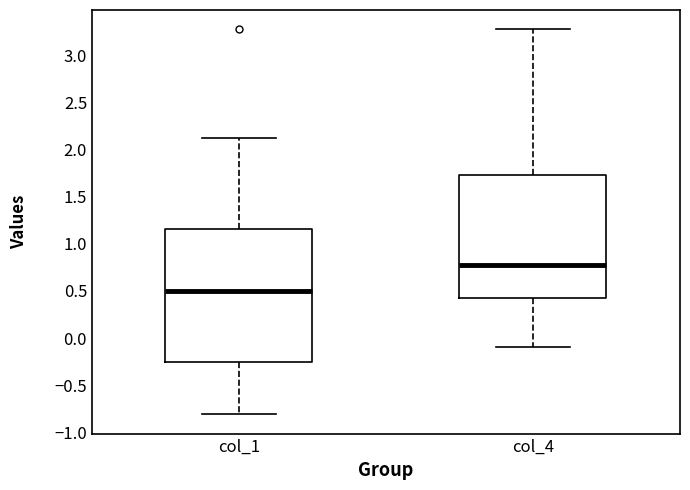

Reading left to right, read every box against the y-axis: the position of its median line, the range the box covers, and the ends of its whiskers. The values are not printed on the chart, so give them approximately, as read against the axis.

col_1: median 0.50, box -0.25 to 1.15, whiskers -0.80 to 2.15
col_4: median 0.80, box 0.45 to 1.75, whiskers -0.10 to 3.30